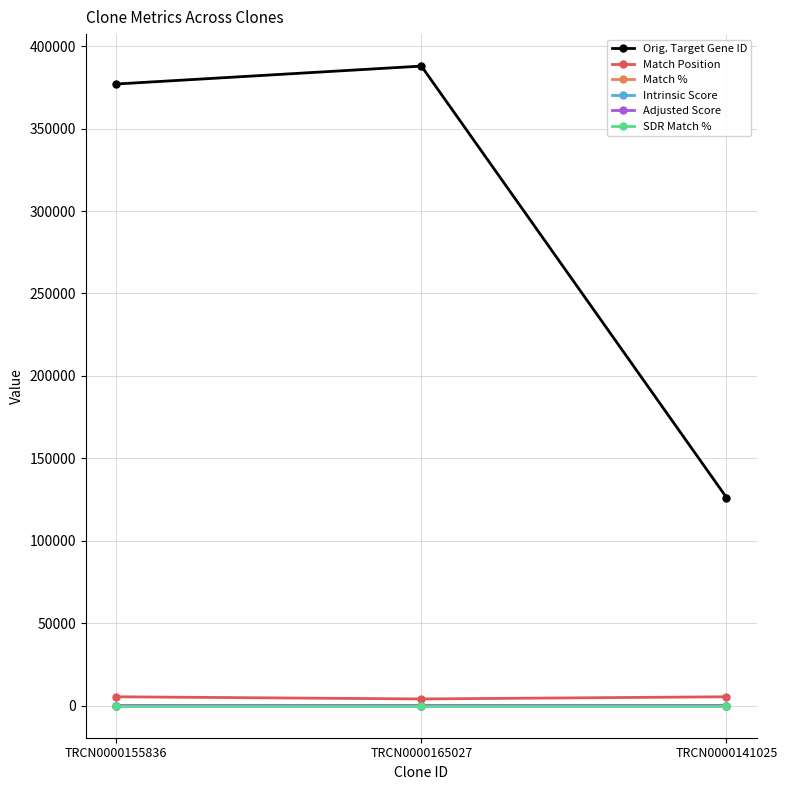

The SDR Match % series shows 100.0 at TRCN0000141025. True or false?

True